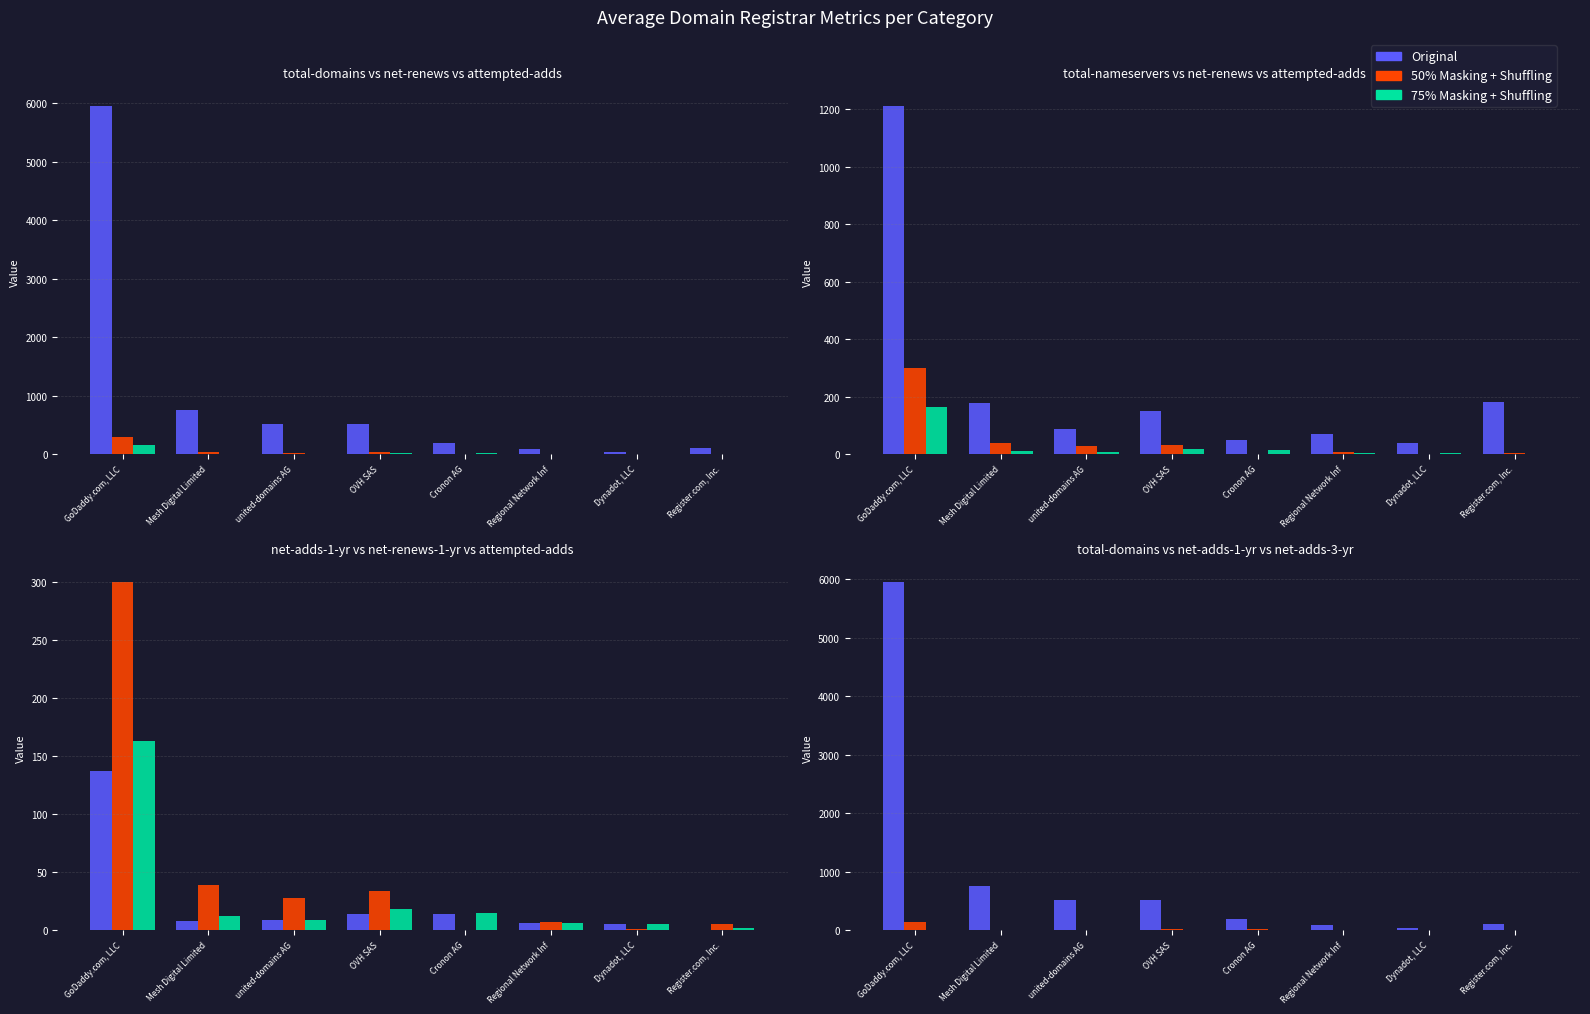

How many data points in 50% Masking + Shuffling are above 9?

3